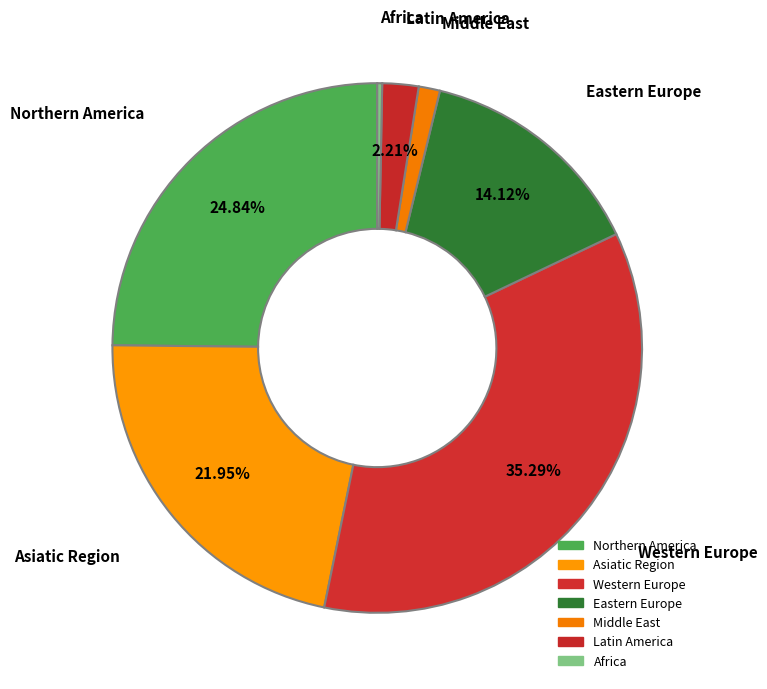

Between Asiatic Region and Middle East, which is larger?

Asiatic Region